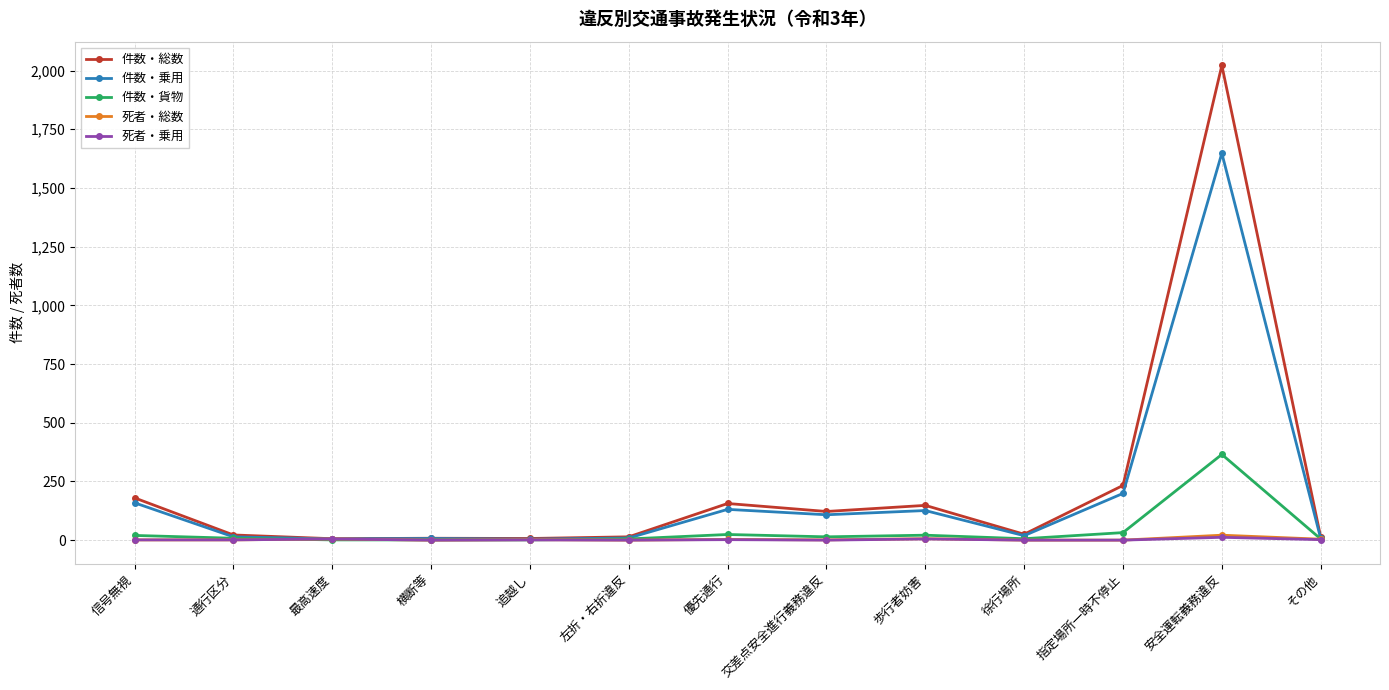

The 件数・貨物 series shows 32 at 指定場所一時不停止. True or false?

True